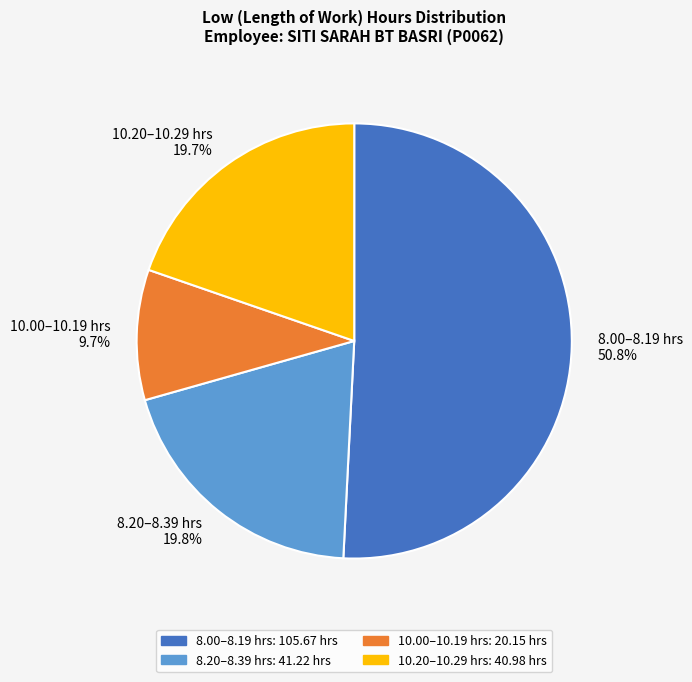

Which slice is the smallest?

10.00–10.19 hrs